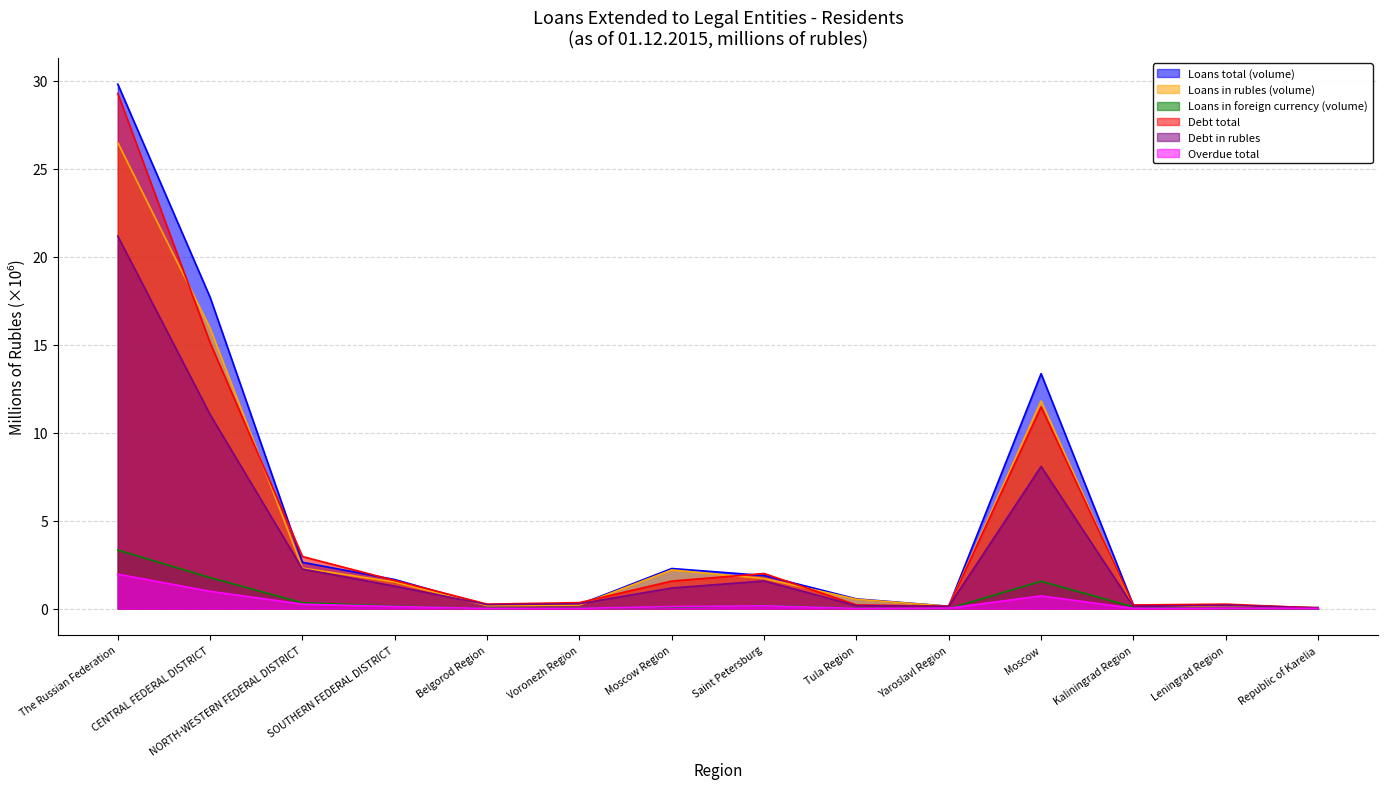

What are all the series names shown in the legend?

Loans total (volume), Loans in rubles (volume), Loans in foreign currency (volume), Debt total, Debt in rubles, Overdue total